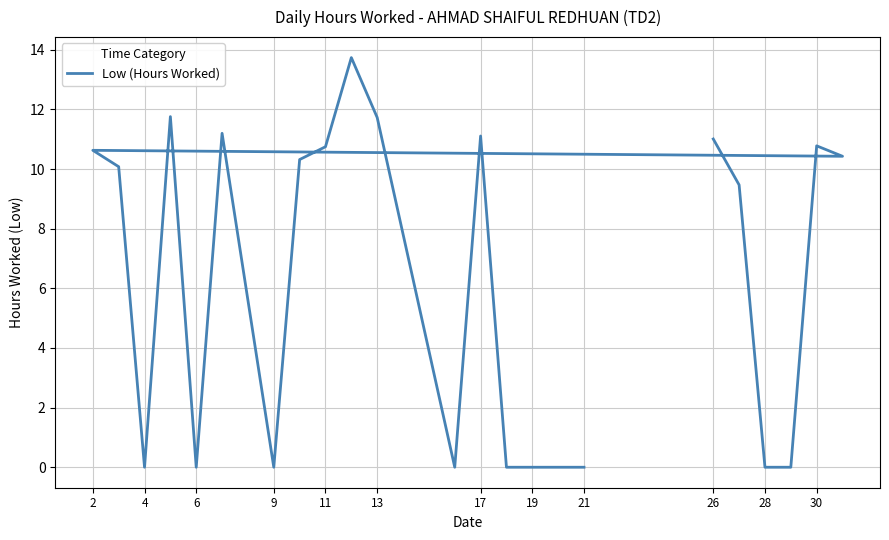

Reading right to left, extract all data points from this chart.

0.0	0.0	0.0	0.0	11.1	0.0	11.7	13.7	10.8	10.3	0.0	11.2	0.0	11.8	0.0	10.1	10.6	10.4	10.8	0.0	0.0	9.5	11.0